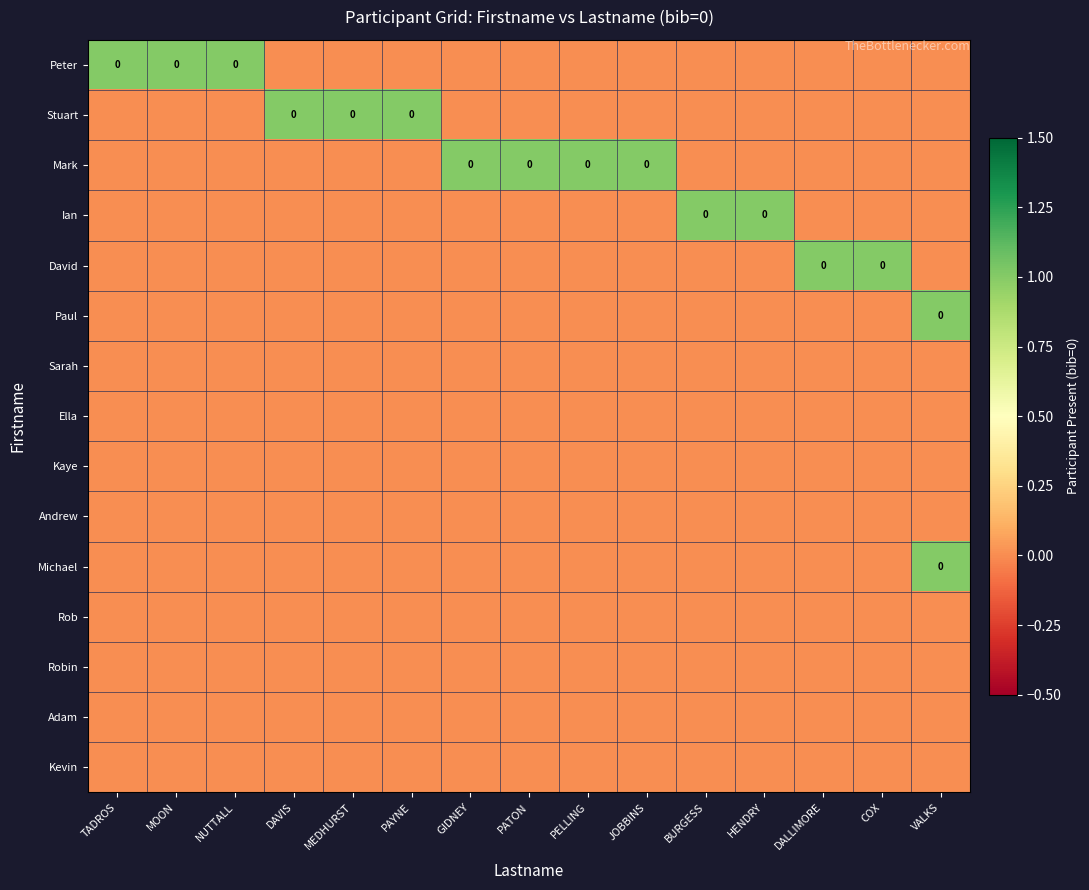

Rank the series at GIDNEY from lowest to highest value.

Peter, Stuart, Ian, David, Paul, Sarah, Ella, Kaye, Andrew, Michael, Rob, Robin, Adam, Kevin, Mark